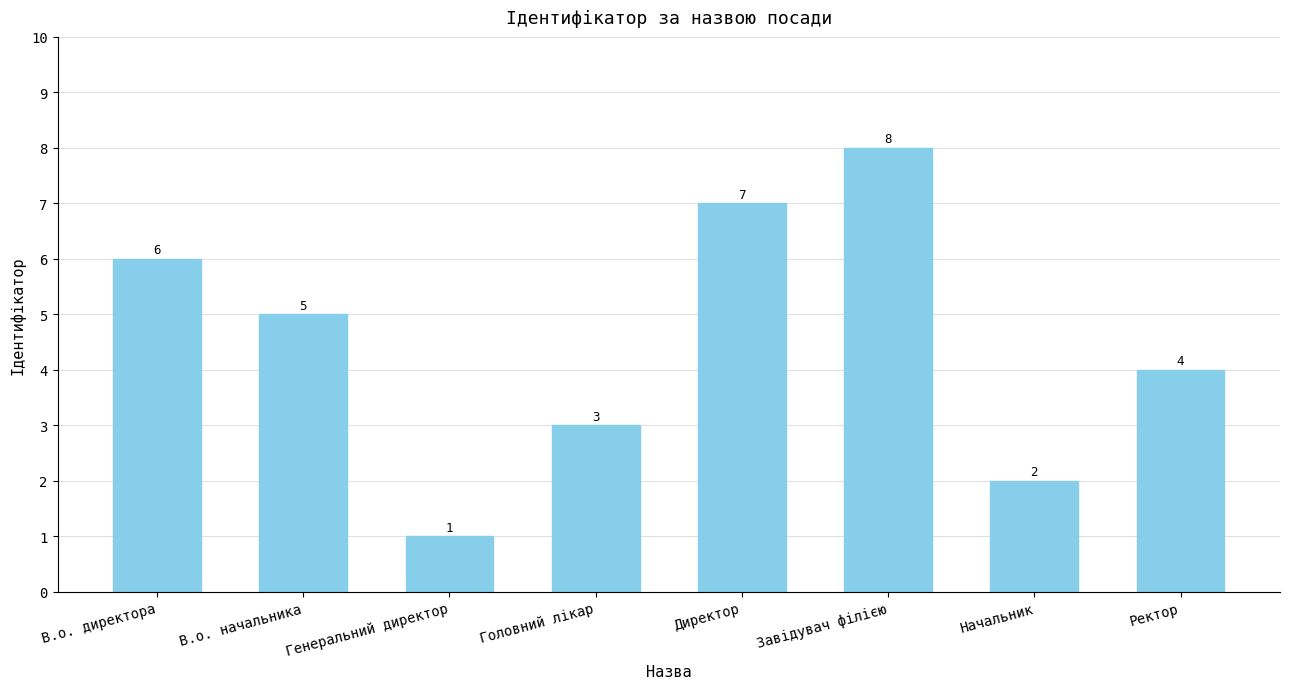

What is the greatest value displayed?

8